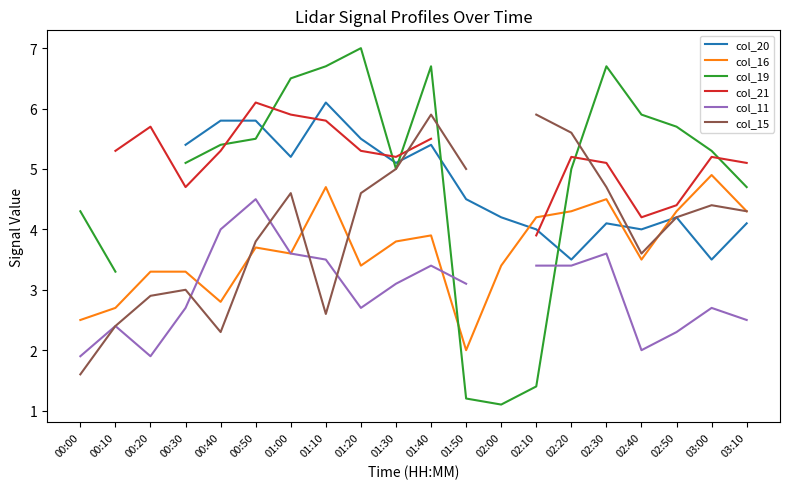

What is the label of the 12th point from the left?

01:50